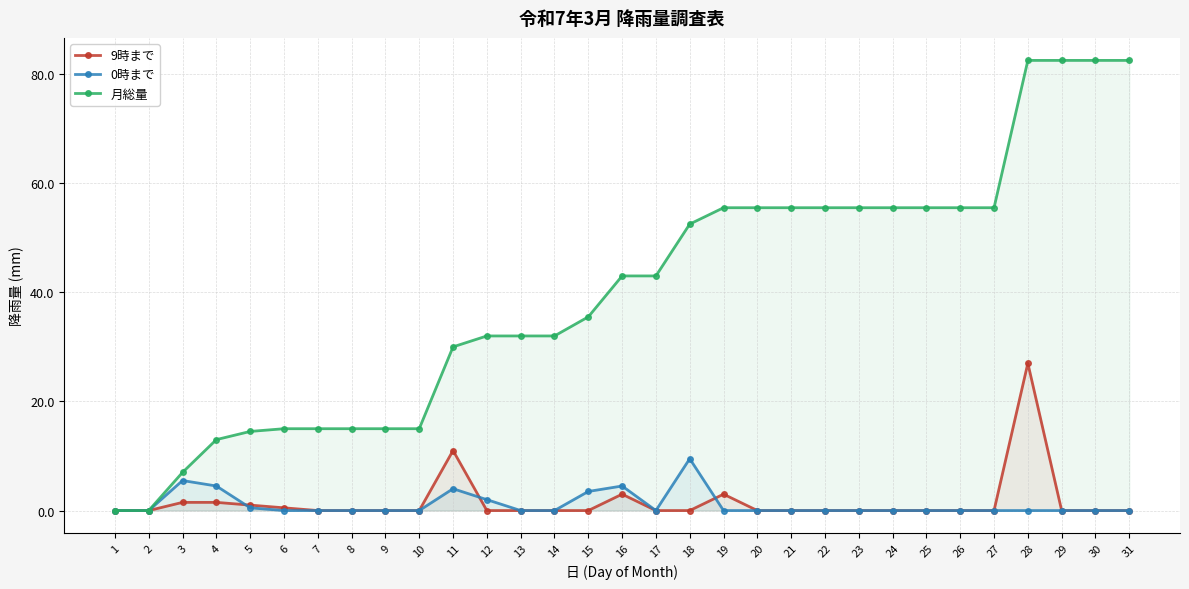

True or false: 月総量 and 0時まで intersect in this chart.

False